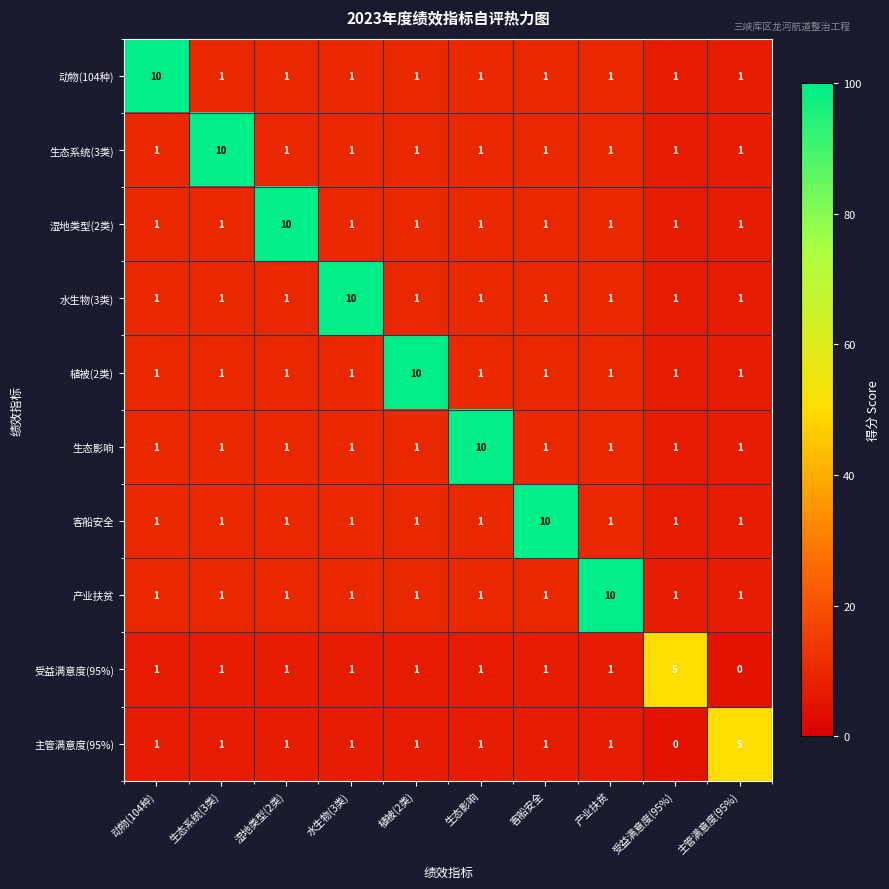

At which label does 水生物(3类) reach its peak?

水生物(3类)